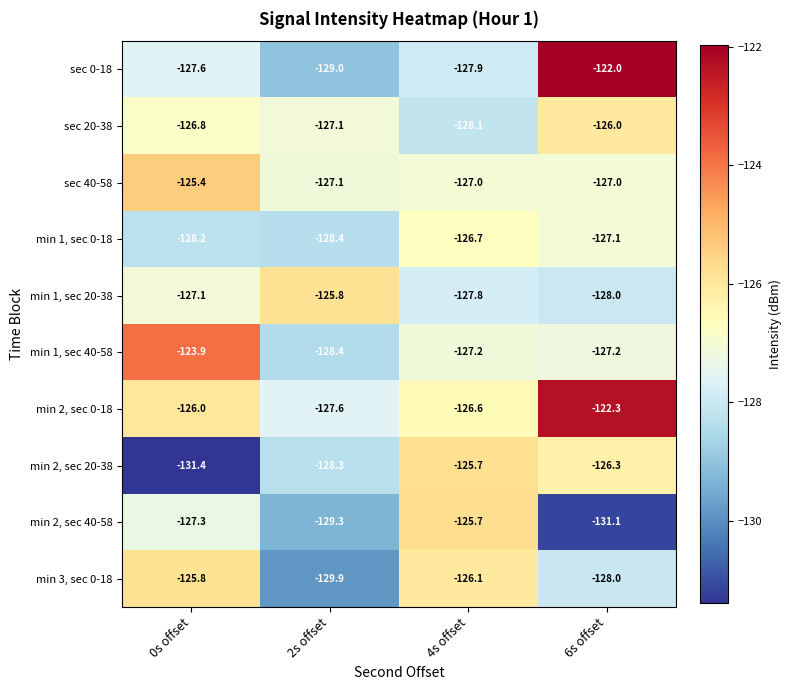

Which category has the highest value across all series?

6s offset